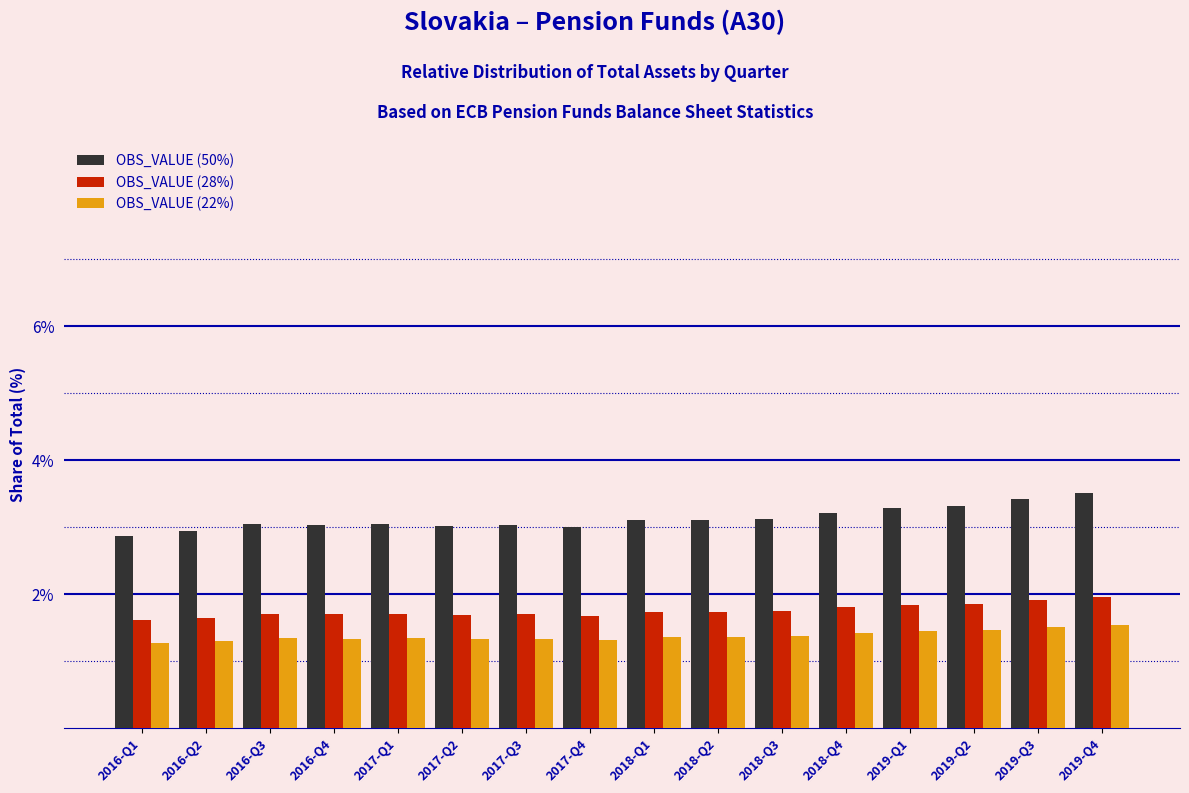

At which label does OBS_VALUE (50%) first exceed 3?

2016-Q3